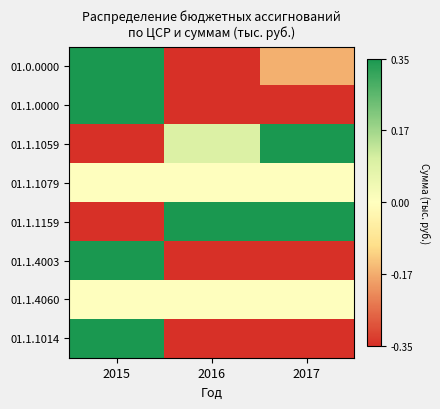

How many series are shown in this chart?

8